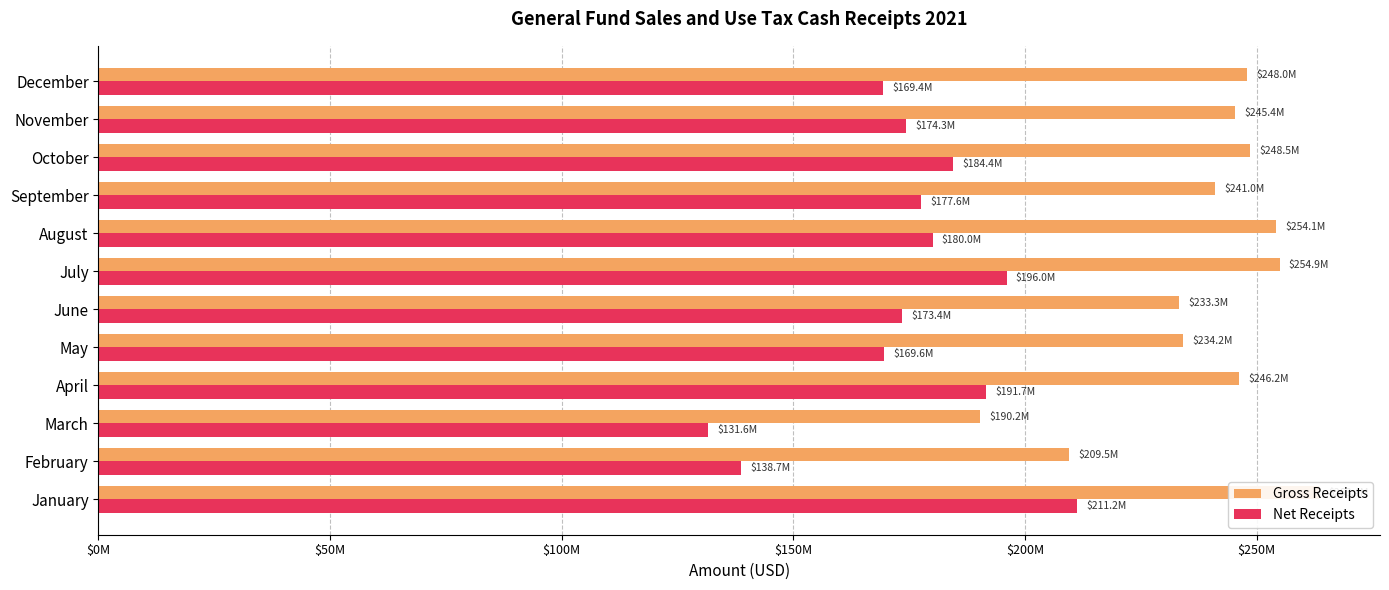

Reading right to left, list all the values displayed in this chart.

Gross Receipts: 247978903.0	245394118.4	248519427.2	241007790.6	254128399.3	254941374.1	233321430.1	234170350.1	246188930.4	190228900.1	209460568.3	263444174.0
Net Receipts: 169369150.6	174258395.7	184396090.6	177591725.6	180033339.8	195999488.1	173422425.8	169577653.9	191673746.0	131637095.1	138746558.3	211175345.0